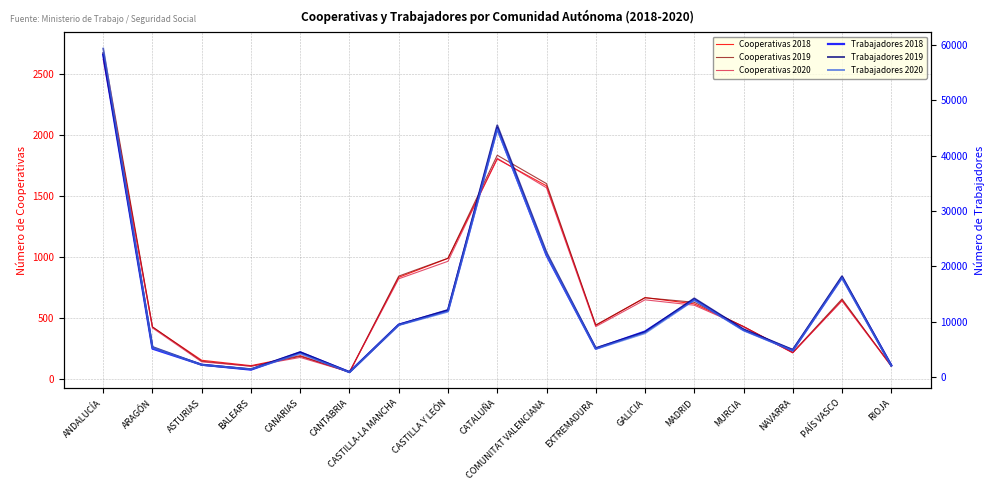

True or false: Trabajadores 2018 has a value of 19749 at CASTILLA Y LEÓN.

False